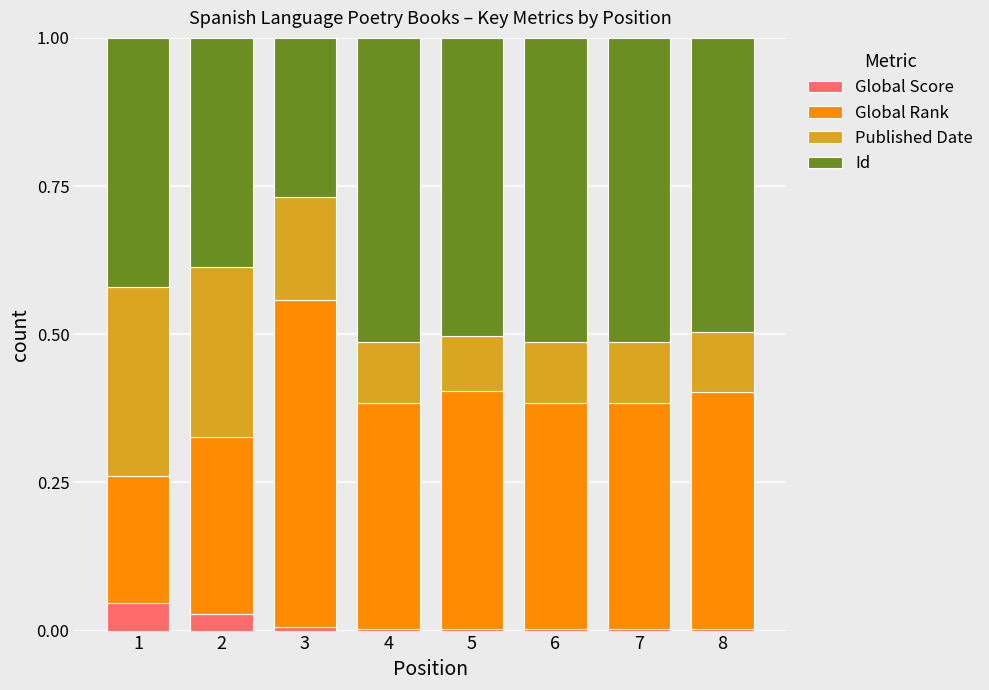

Are the bars grouped side by side (vs. stacked)?

No